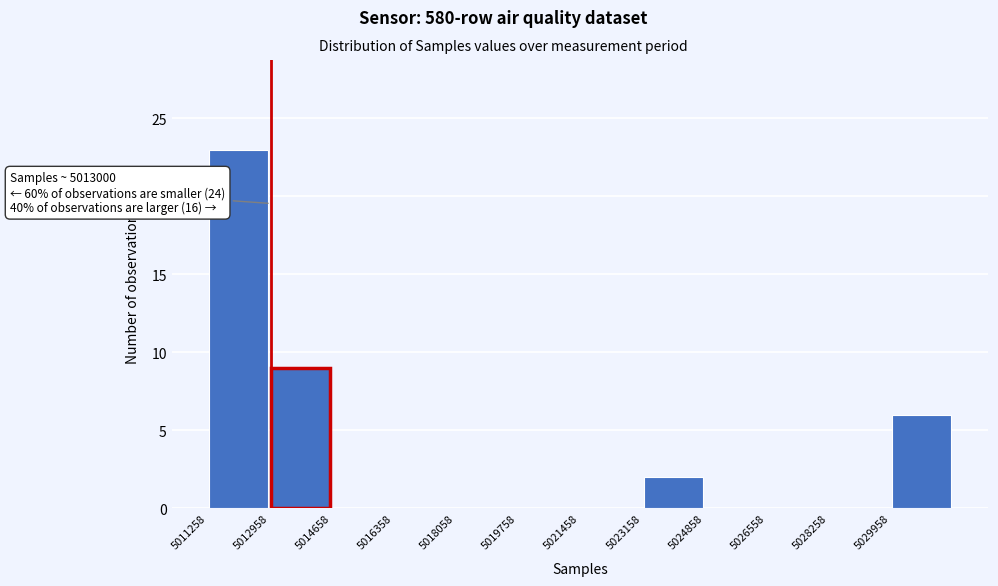

Over which range of the x-axis is the bar tallest?

5011200 to 5013000